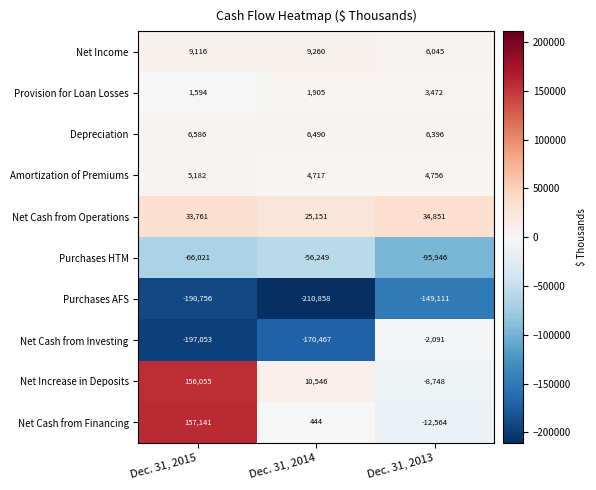

How many Provision for Loan Losses values are between 1594 and 3472?

3